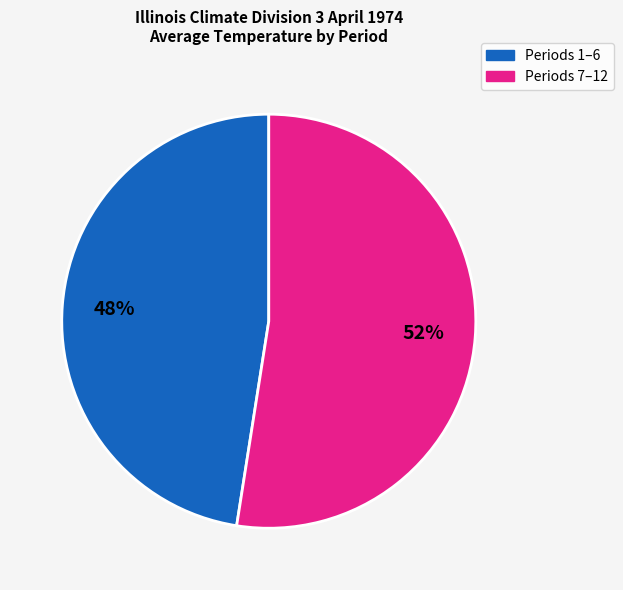

Is there a majority slice in this chart?

Yes